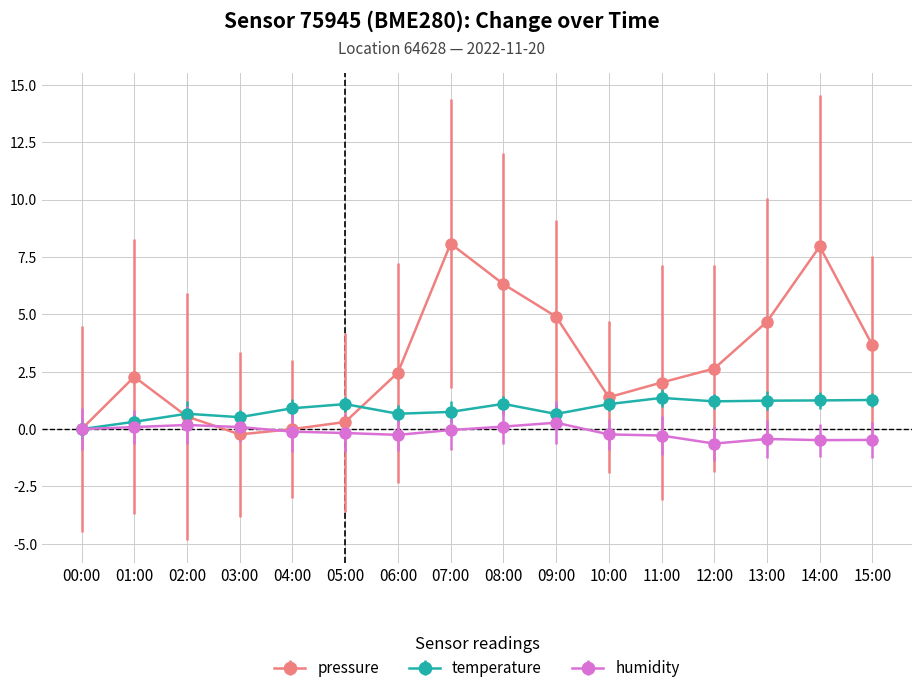

What is the total value across all series at 01:00?

2.7